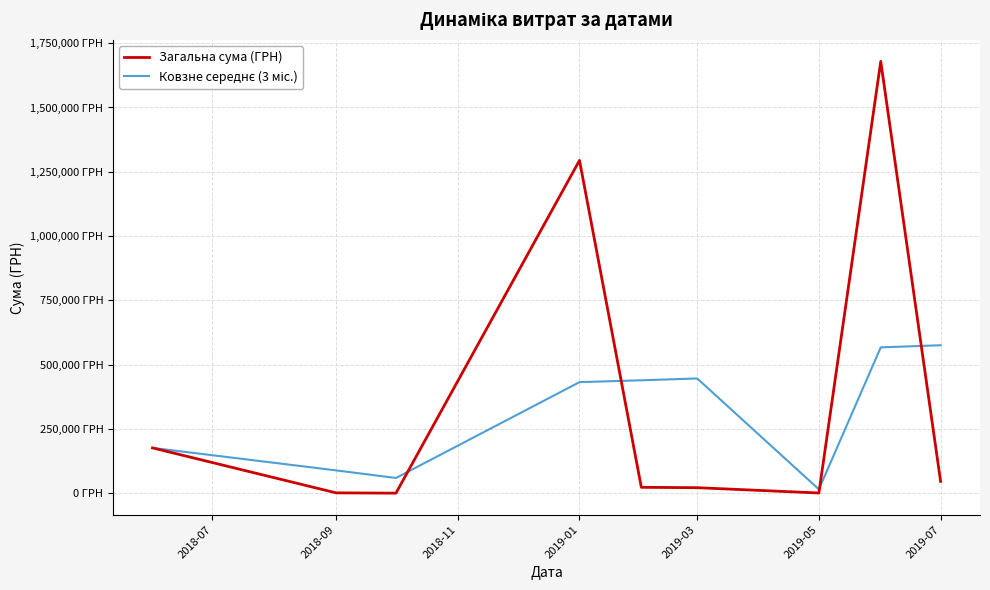

What is the greatest value displayed?

1679258.6